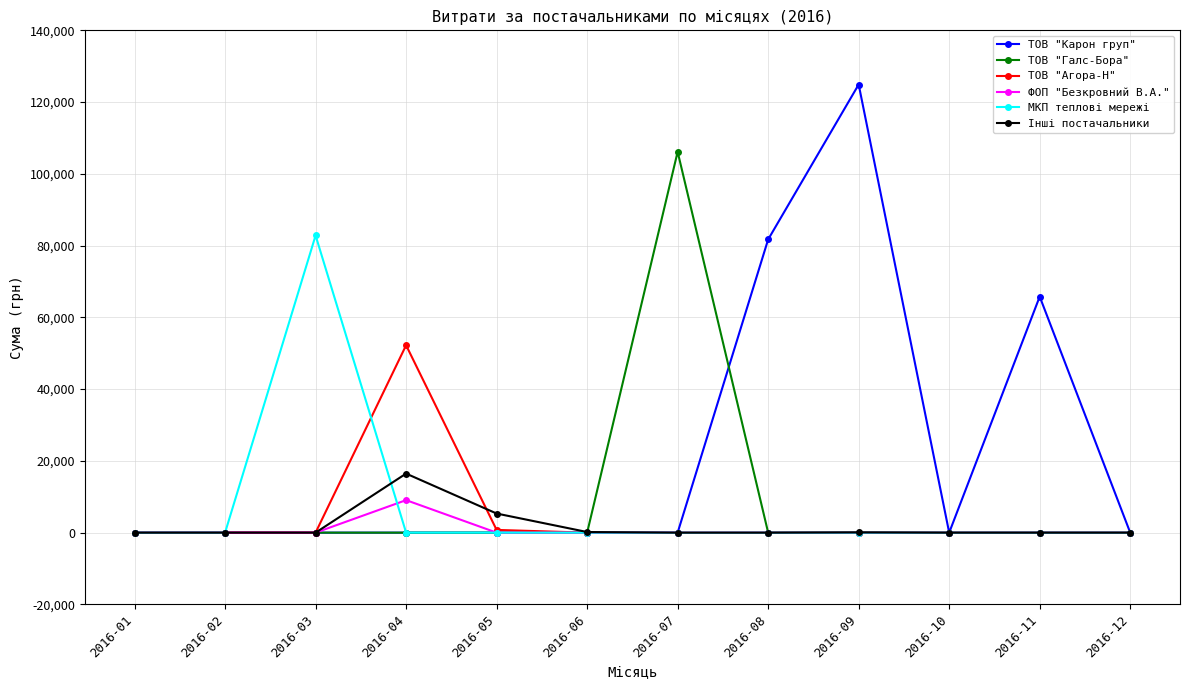

Which series has the widest spread of values?

ТОВ "Карон груп"